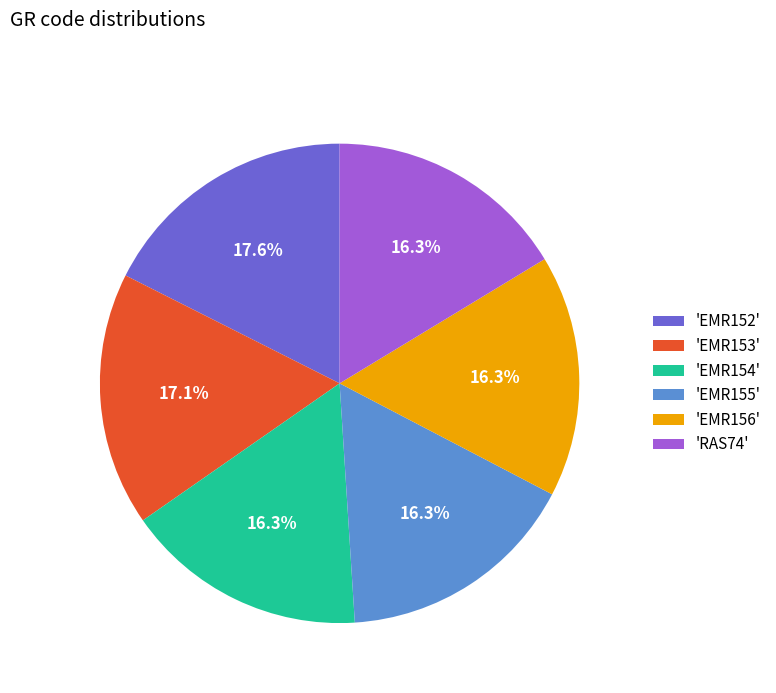

Between 'EMR153' and 'EMR155', which is larger?

'EMR153'